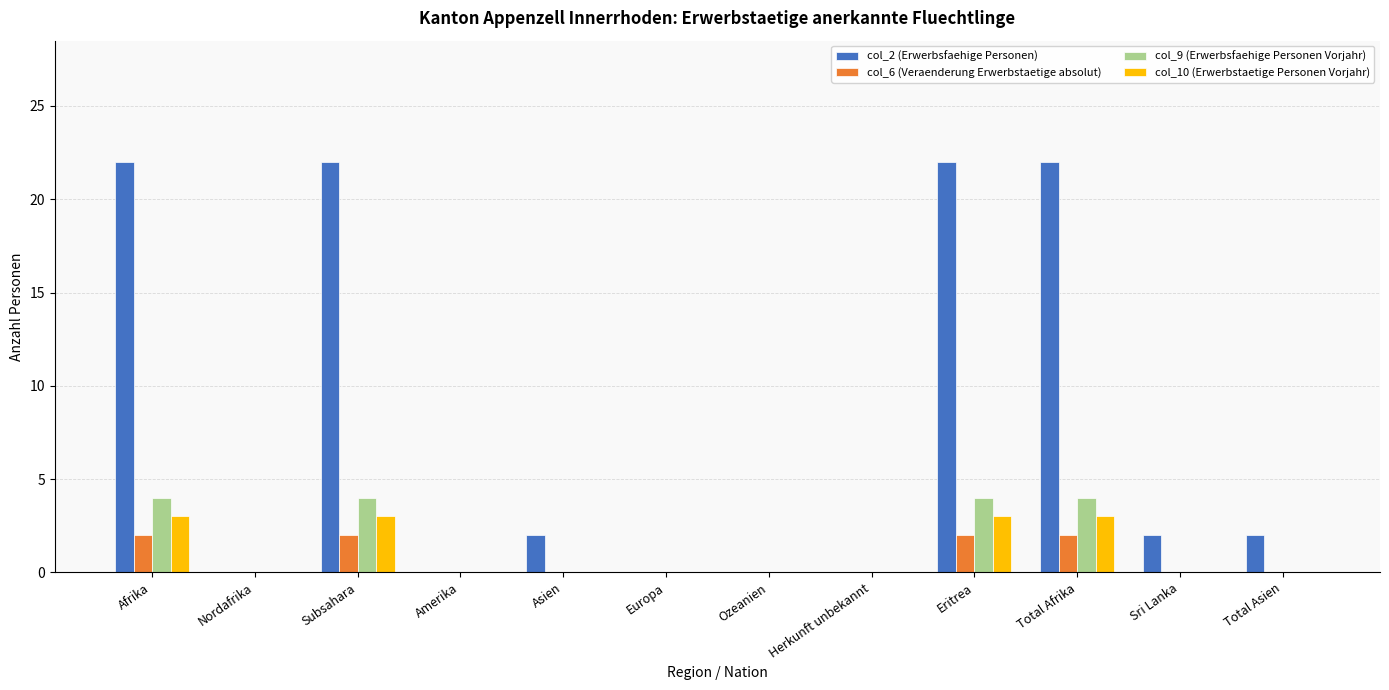

How many distinct data groups are displayed?

4